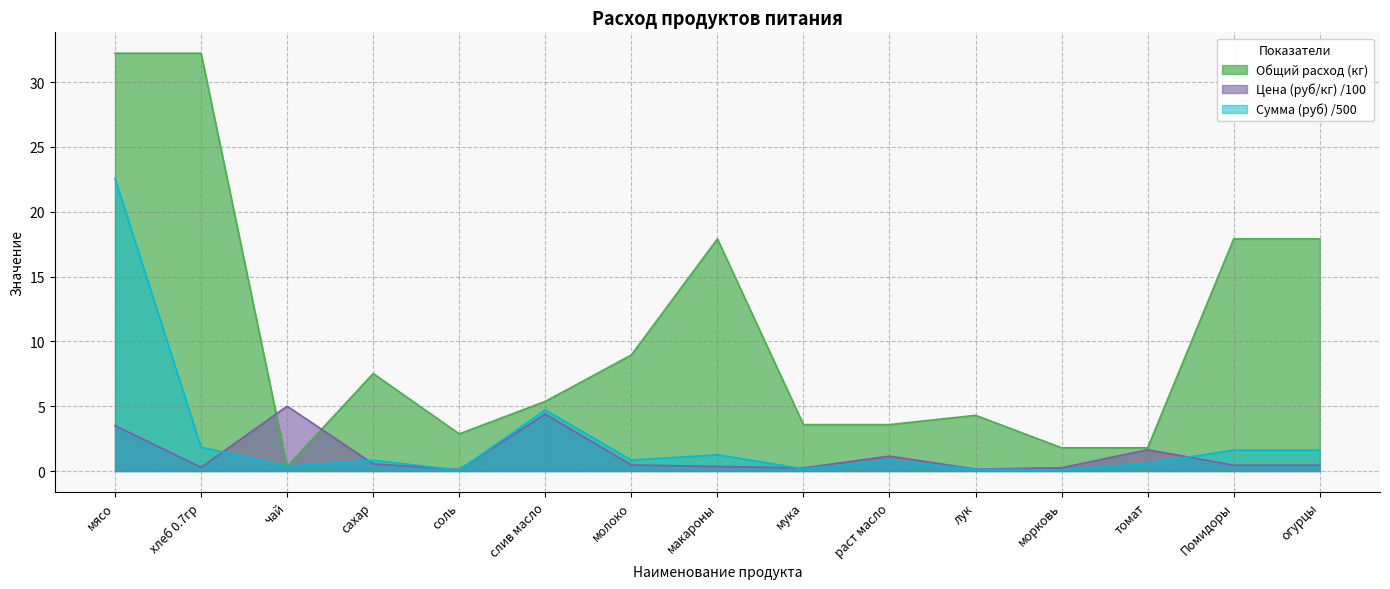

In Общий расход (кг), how many points are higher than both neighbors (excluding endpoints)?

3